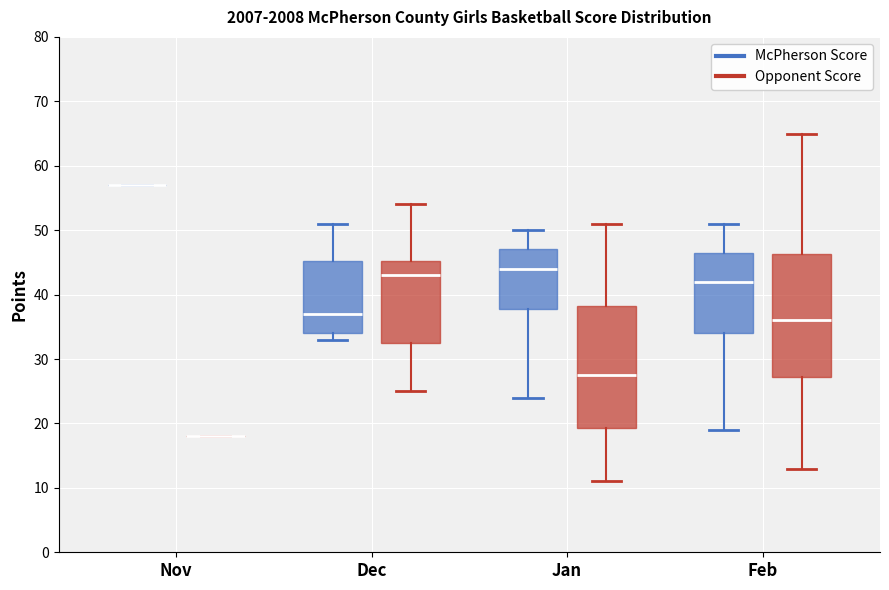

Reading left to right, transcribe this box plot: for each box, give where its median line is, the range the box spans, and where its two whiskers end, as read against the y-axis. The values are not printed on the chart, so give them approximately, as read against the axis.

Nov (McPherson Score): box collapsed to a line at 57, whiskers 57 to 57
Nov (Opponent Score): box collapsed to a line at 18, whiskers 18 to 18
Dec (McPherson Score): median 37, box 34 to 45, whiskers 33 to 51
Dec (Opponent Score): median 43, box 33 to 45, whiskers 25 to 54
Jan (McPherson Score): median 44, box 38 to 47, whiskers 24 to 50
Jan (Opponent Score): median 28, box 19 to 38, whiskers 11 to 51
Feb (McPherson Score): median 42, box 34 to 47, whiskers 19 to 51
Feb (Opponent Score): median 36, box 27 to 46, whiskers 13 to 65